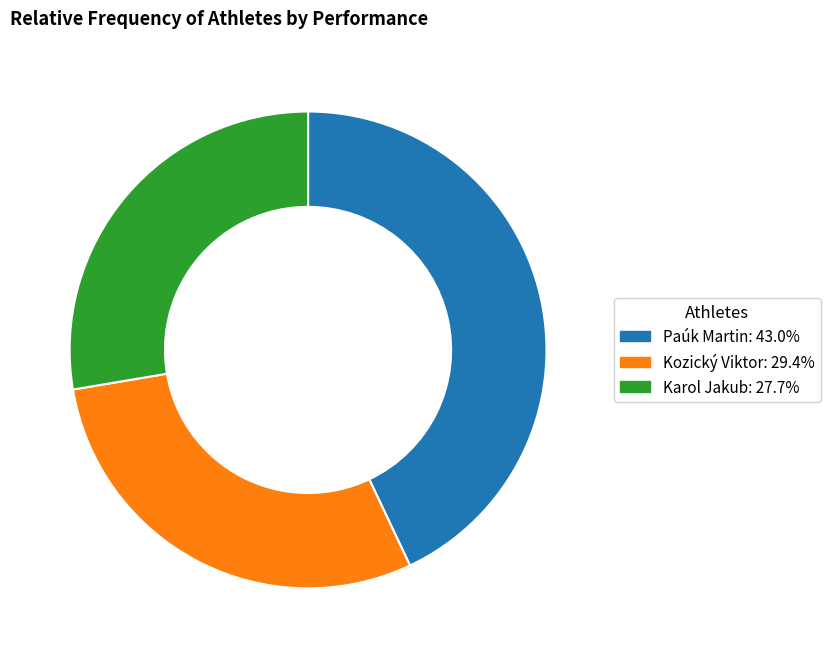

Between Karol Jakub and Paúk Martin, which is larger?

Paúk Martin